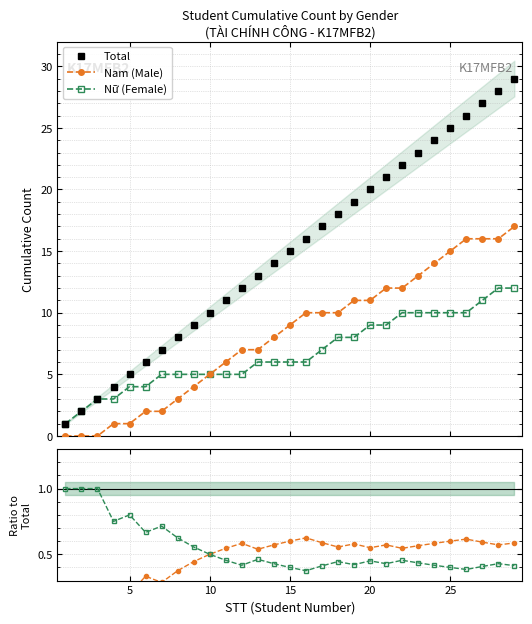

True or false: Nữ (Female) has more than 2 points higher than both neighbors.

False